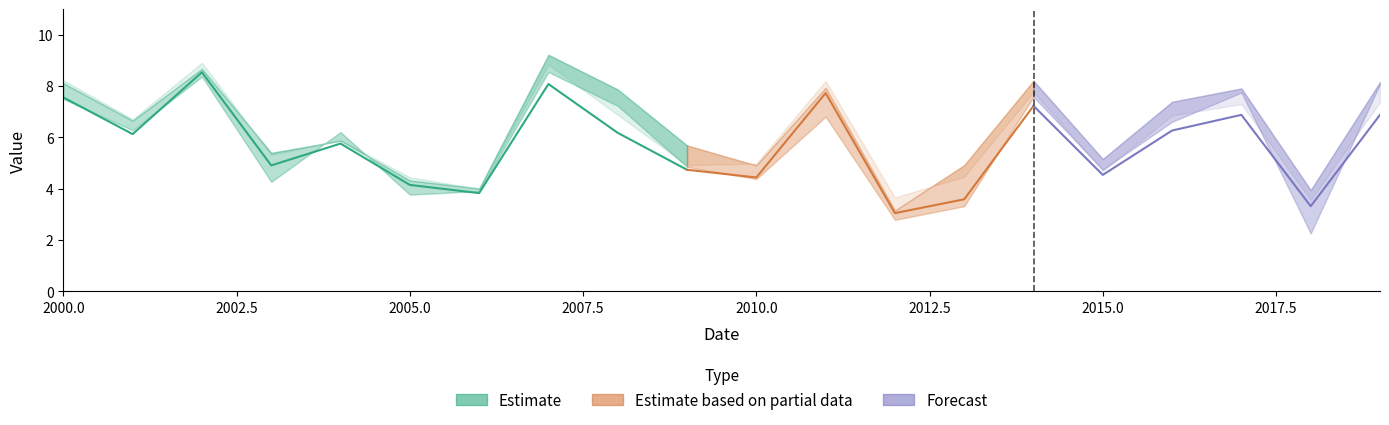

Reading right to left, extract all data points from this chart.

value1: 7.4	3.6	7.3	6.9	4.7	7.8	4.5	3.7	8.2	5.0	4.9	6.9	8.8	4.0	4.5	5.9	5.3	8.9	6.7	8.2
value3: 8.2	4.0	7.9	7.4	5.2	8.2	4.9	3.1	7.9	4.9	5.7	7.9	9.2	4.0	4.3	5.9	5.4	8.7	6.7	8.1
value4: 8.1	2.3	7.8	6.6	4.8	7.6	3.3	2.8	6.8	4.4	4.8	7.2	8.6	3.9	3.8	6.2	4.3	8.4	6.3	7.5
value2: 6.9	3.3	6.9	6.3	4.5	7.2	3.6	3.0	7.7	4.4	4.7	6.2	8.1	3.8	4.2	5.8	4.9	8.5	6.1	7.6